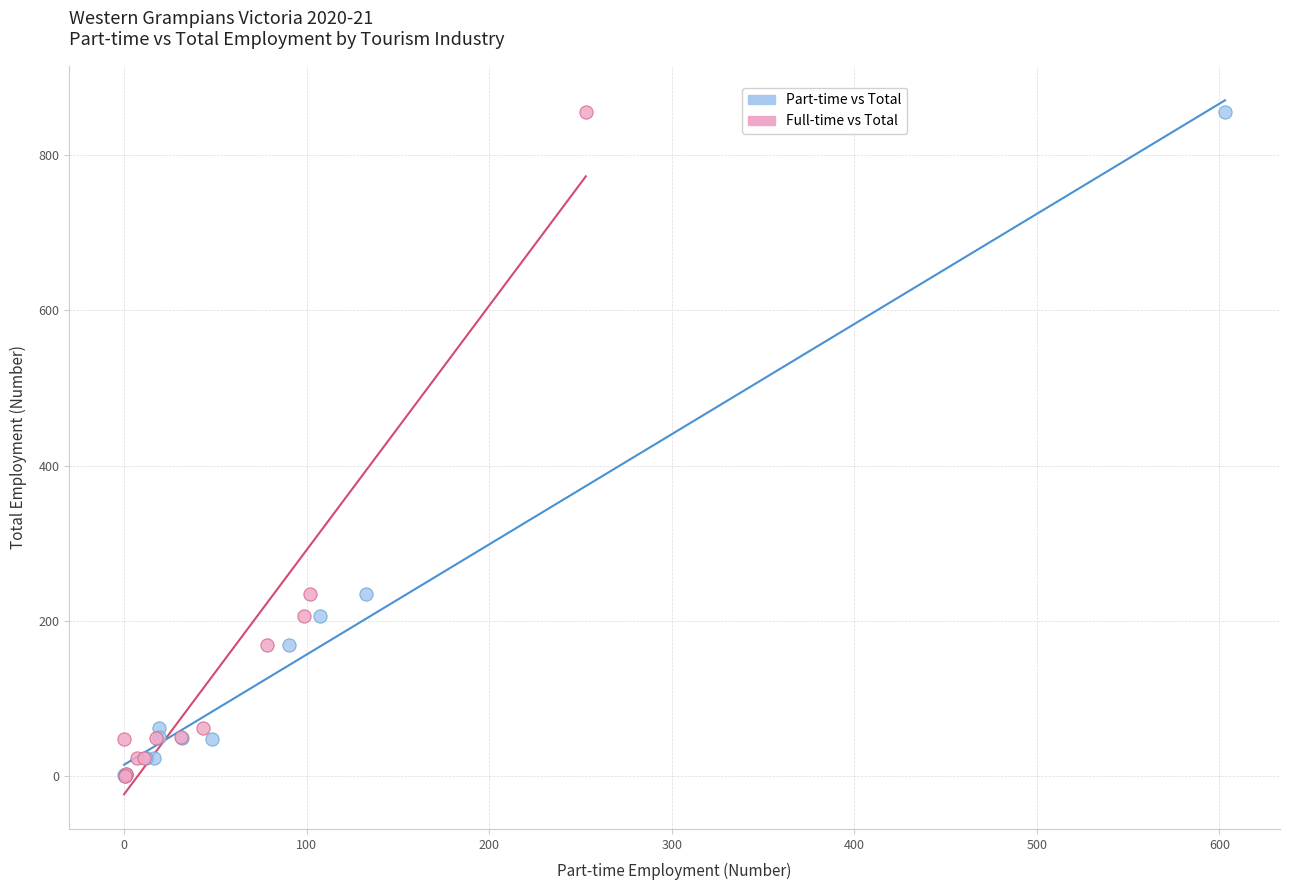

What are all the series names shown in the legend?

Part-time vs Total, Full-time vs Total